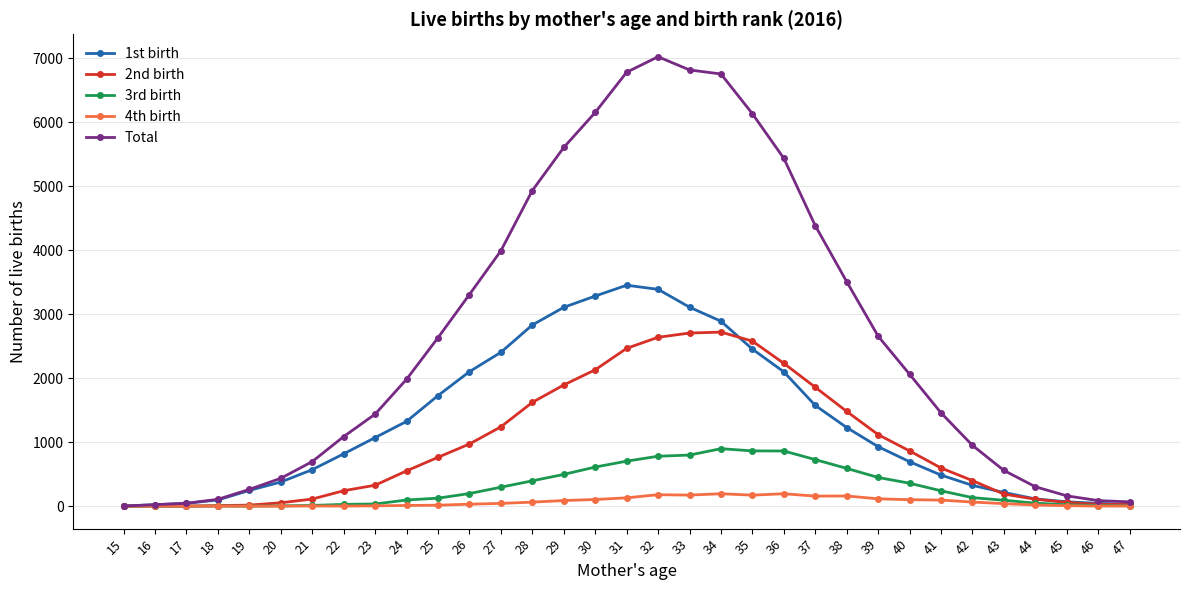

Which series has the widest spread of values?

Total